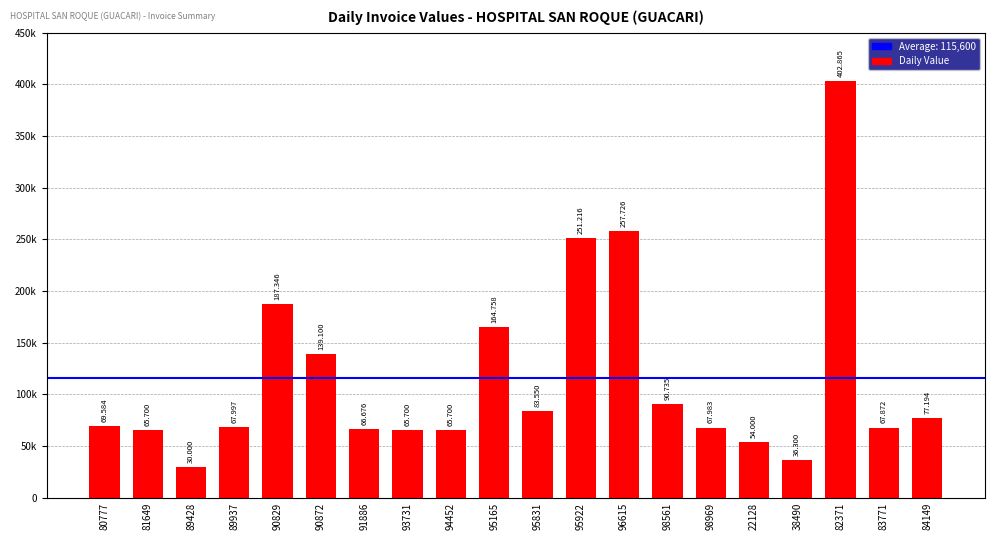

Reading right to left, what are all the values shown in this chart?

77194	67872	402865	36300	54000	67983	90735	257726	251216	83550	164758	65700	65700	66676	139100	187346	67997	30000	65700	69584